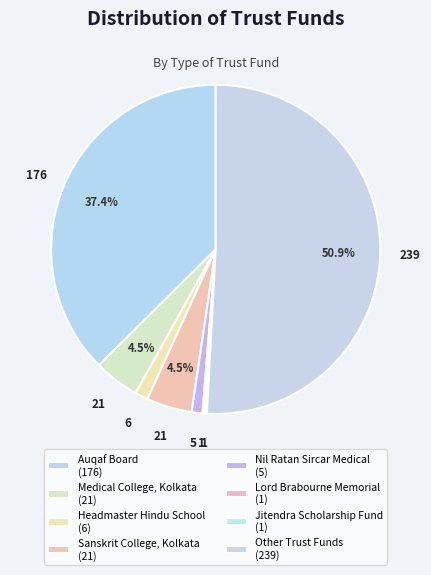

Which slice is the smallest?

Lord Brabourne Memorial